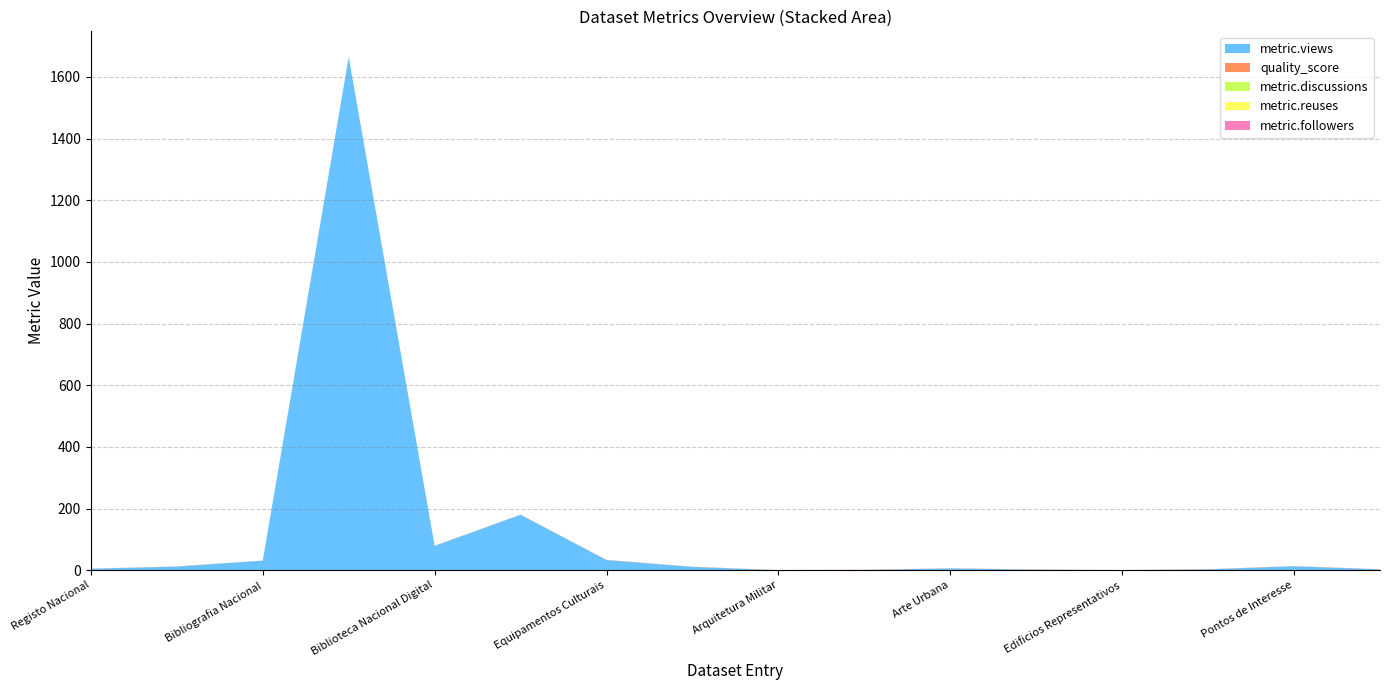

Reading right to left, list all the values displayed in this chart.

metric.views: Nucleos Historicos=3.0	Pontos de Interesse=13.0	Passeio Maritimo=3.0	Edificios Representativos=0.0	Quintas=2.0	Arte Urbana=6.0	Arquitetura Religiosa=1.0	Arquitetura Militar=0.0	Alojamento=11.0	Equipamentos Culturais=33.0	Catalogo BNP=180.0	Biblioteca Nacional Digital=79.0	Biblioteca Digital Obras=1664.0	Bibliografia Nacional=31.0	RNOD=12.0	Registo Nacional=5.0
quality_score: Nucleos Historicos=0.6	Pontos de Interesse=0.7	Passeio Maritimo=0.6	Edificios Representativos=0.7	Quintas=0.7	Arte Urbana=0.6	Arquitetura Religiosa=0.7	Arquitetura Militar=0.7	Alojamento=0.6	Equipamentos Culturais=0.7	Catalogo BNP=0.4	Biblioteca Nacional Digital=0.7	Biblioteca Digital Obras=0.4	Bibliografia Nacional=0.4	RNOD=0.4	Registo Nacional=0.4
metric.discussions: Nucleos Historicos=0.0	Pontos de Interesse=0.0	Passeio Maritimo=0.0	Edificios Representativos=0.0	Quintas=0.0	Arte Urbana=0.0	Arquitetura Religiosa=0.0	Arquitetura Militar=0.0	Alojamento=0.0	Equipamentos Culturais=0.0	Catalogo BNP=0.0	Biblioteca Nacional Digital=0.0	Biblioteca Digital Obras=0.0	Bibliografia Nacional=0.0	RNOD=0.0	Registo Nacional=0.0
metric.reuses: Nucleos Historicos=0.0	Pontos de Interesse=0.0	Passeio Maritimo=0.0	Edificios Representativos=0.0	Quintas=0.0	Arte Urbana=0.0	Arquitetura Religiosa=0.0	Arquitetura Militar=0.0	Alojamento=0.0	Equipamentos Culturais=0.0	Catalogo BNP=0.0	Biblioteca Nacional Digital=0.0	Biblioteca Digital Obras=0.0	Bibliografia Nacional=0.0	RNOD=0.0	Registo Nacional=0.0
metric.followers: Nucleos Historicos=0.0	Pontos de Interesse=0.0	Passeio Maritimo=0.0	Edificios Representativos=0.0	Quintas=0.0	Arte Urbana=0.0	Arquitetura Religiosa=0.0	Arquitetura Militar=0.0	Alojamento=0.0	Equipamentos Culturais=0.0	Catalogo BNP=0.0	Biblioteca Nacional Digital=0.0	Biblioteca Digital Obras=0.0	Bibliografia Nacional=0.0	RNOD=0.0	Registo Nacional=0.0